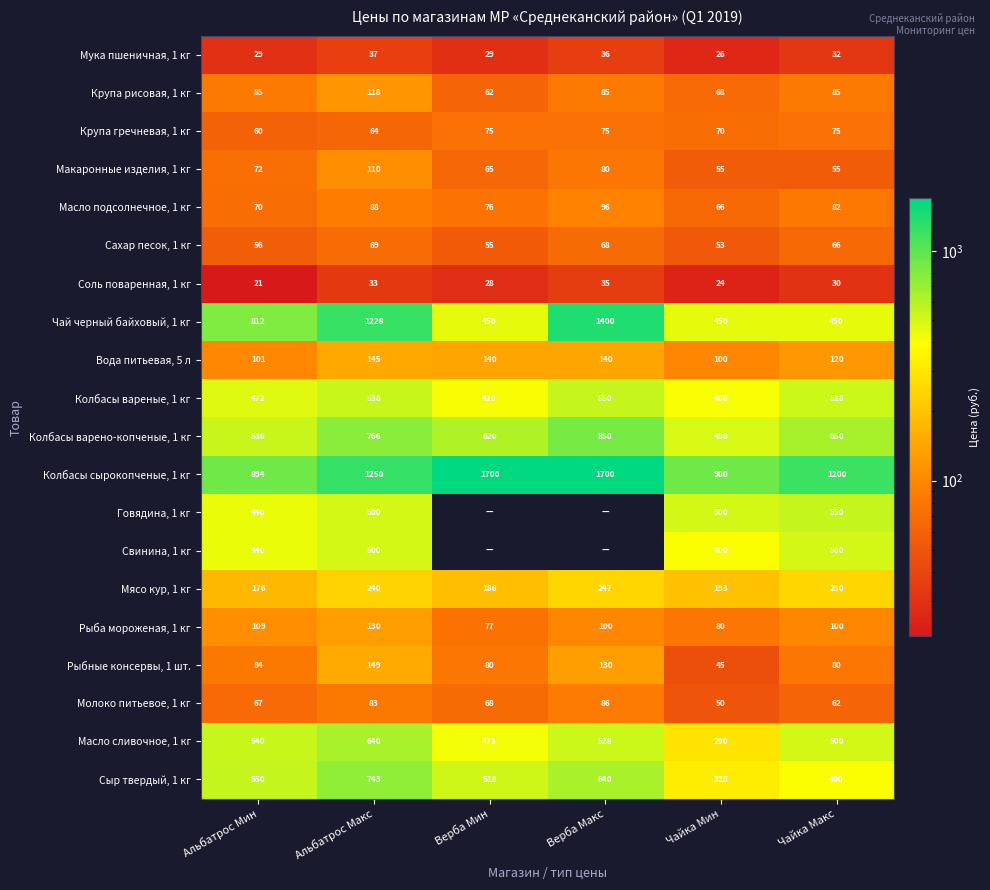

What is the sum of the Рыба мороженая, 1 кг values at Альбатрос Мин and Верба Мин?

186